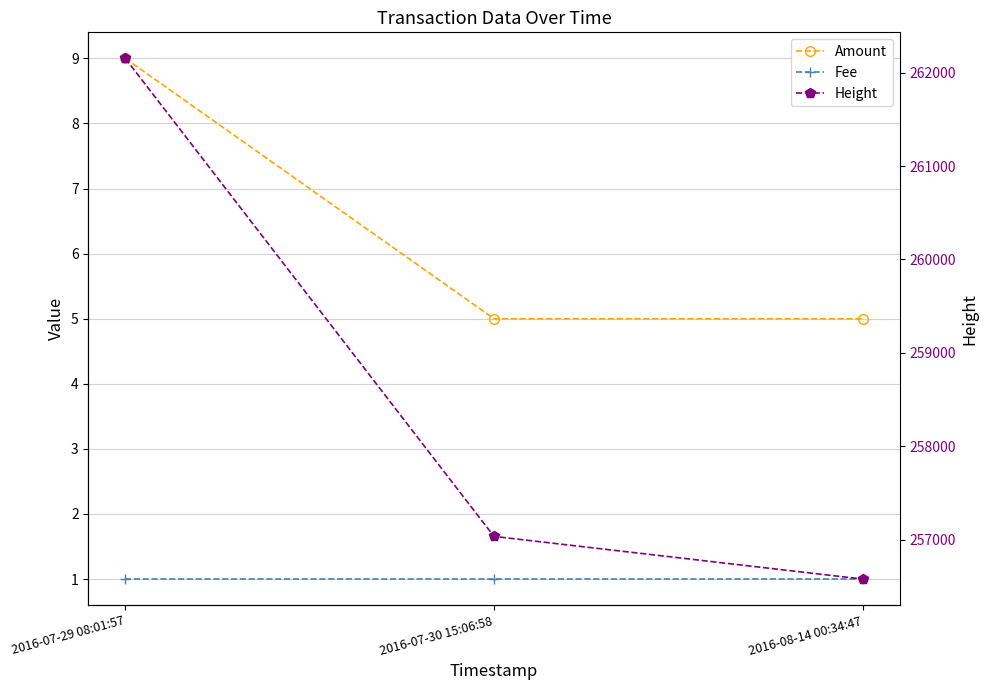

Which series has the largest total across all categories?

Height